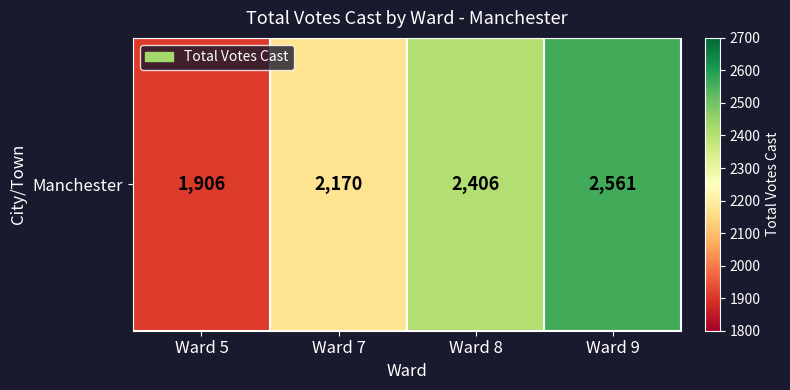

How many values exceed 2406?

1